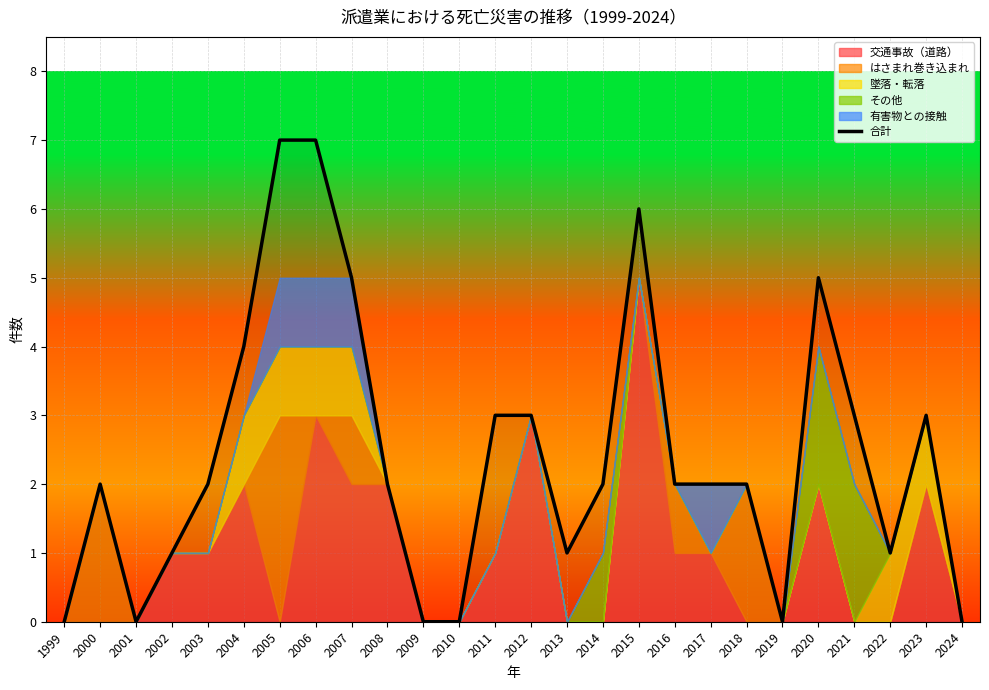

What is the sum of the values at 2004 and 2007?

9